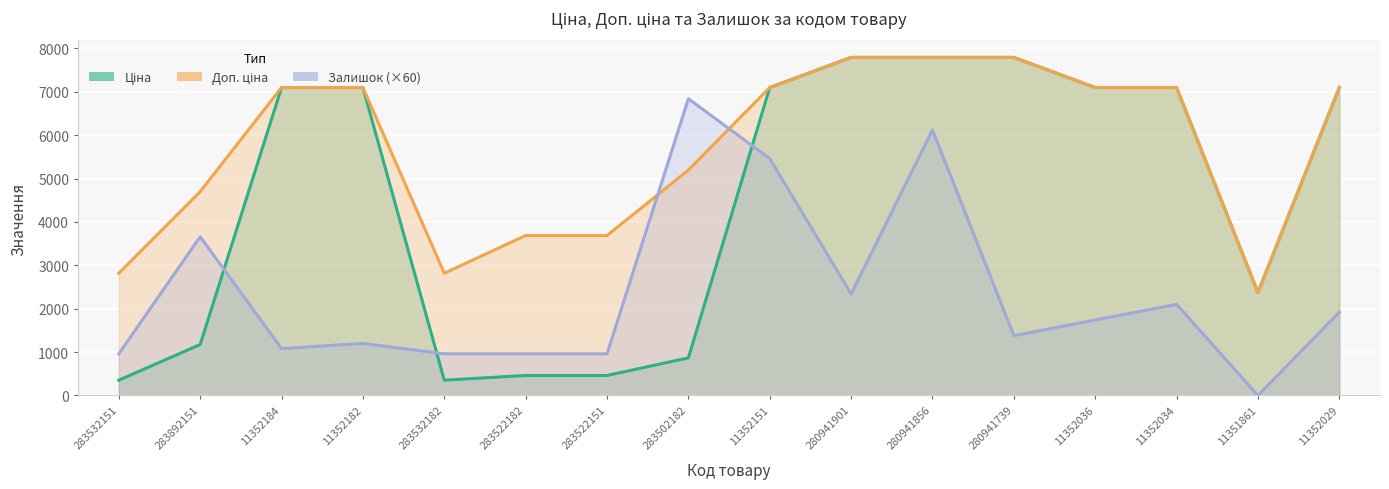

How many data points in Доп. ціна are less than 7098?

7